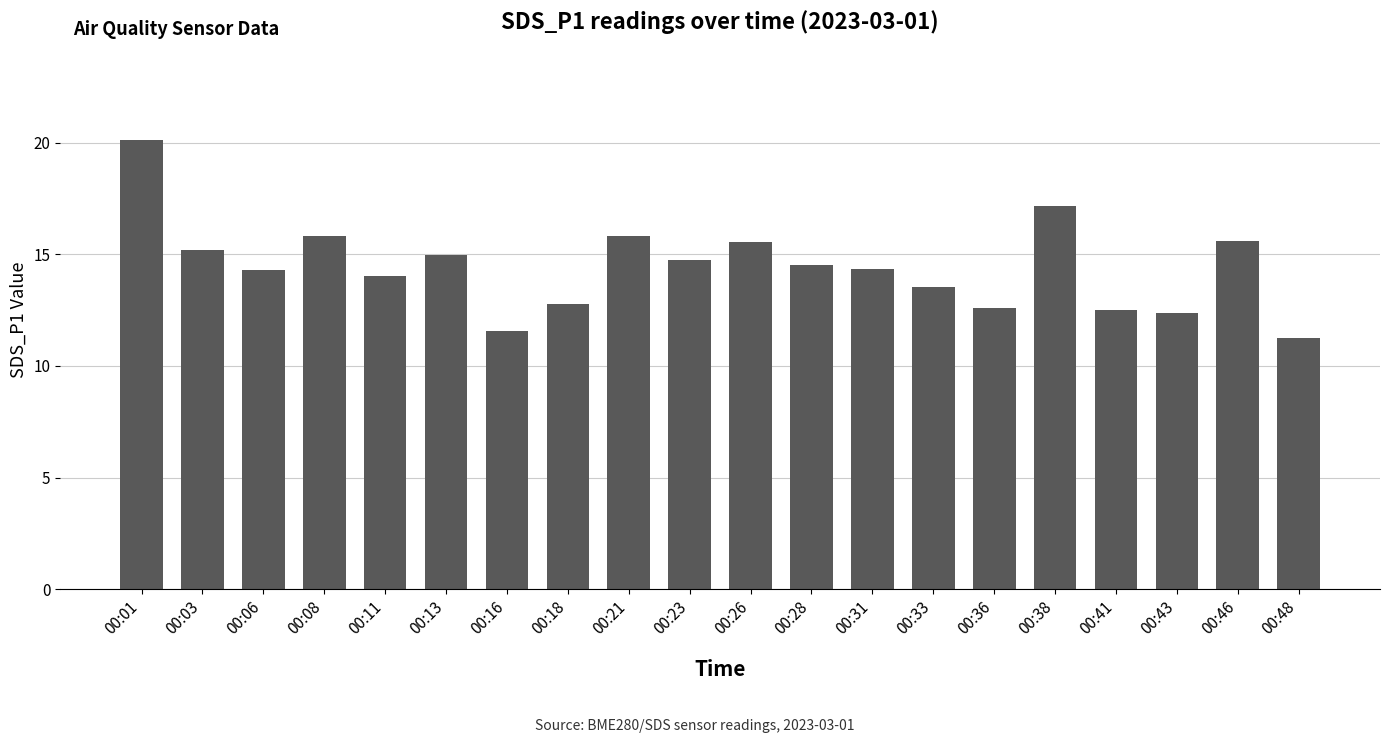

What is the difference between the maximum and minimum values?

8.9